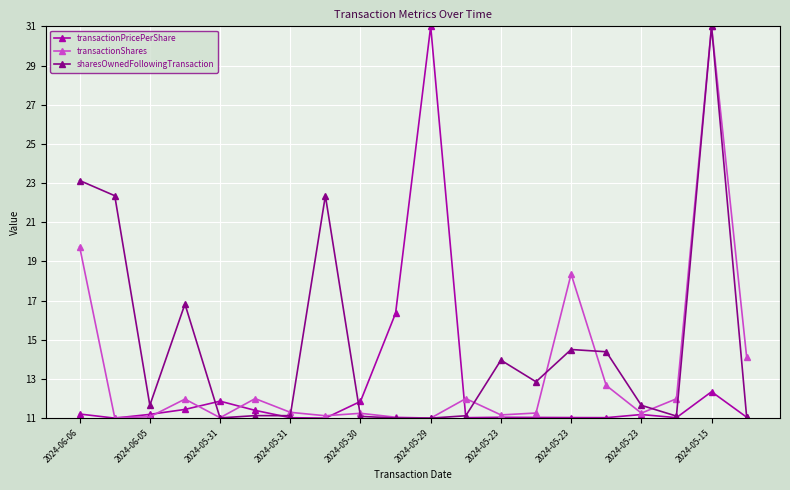

What is the value of the sharesOwnedFollowingTransaction point at the 3rd from the left?

11.7